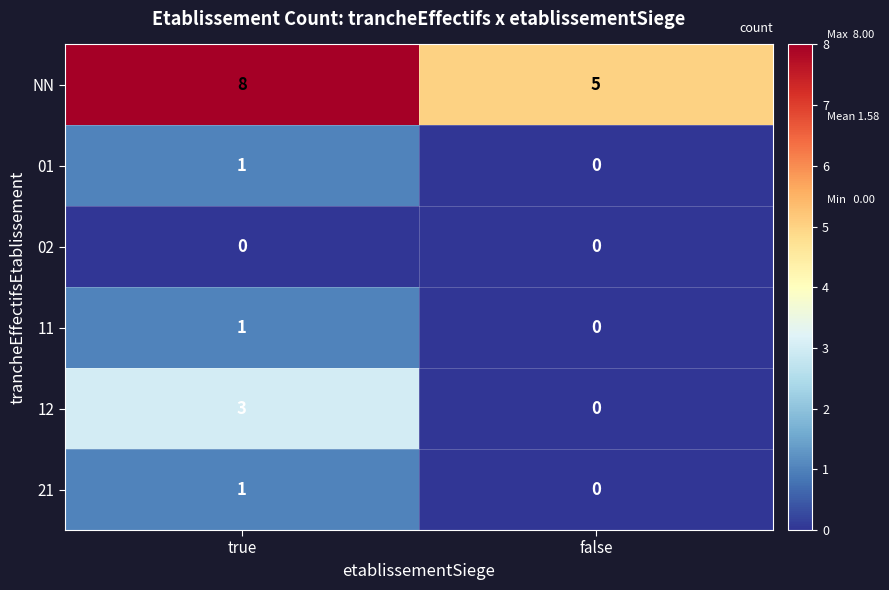

Which category has the highest value in the 01 series?

true